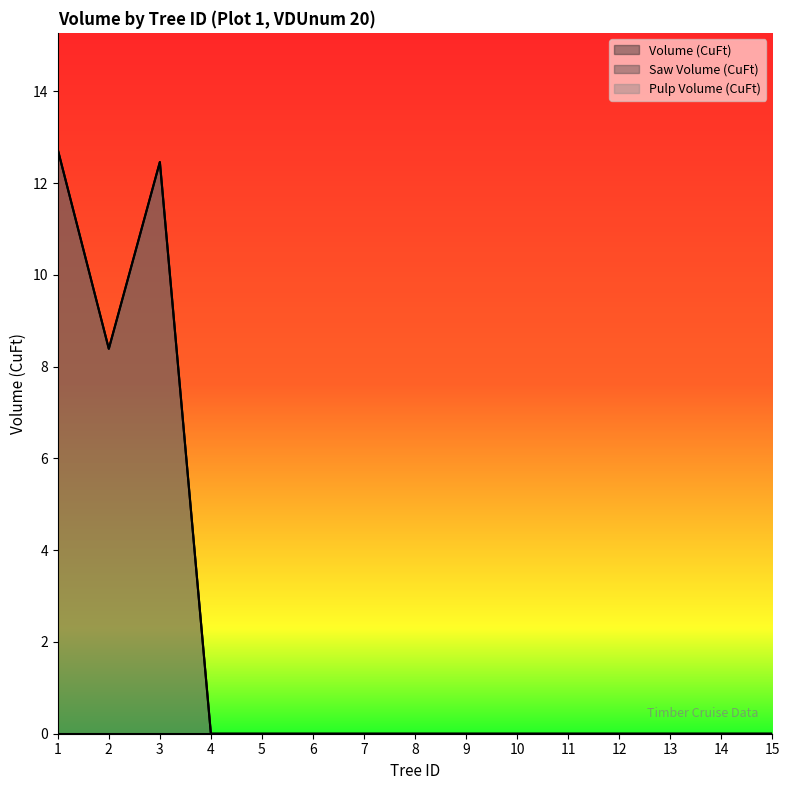

At which label is Pulp Volume (CuFt) closest to 6?

2